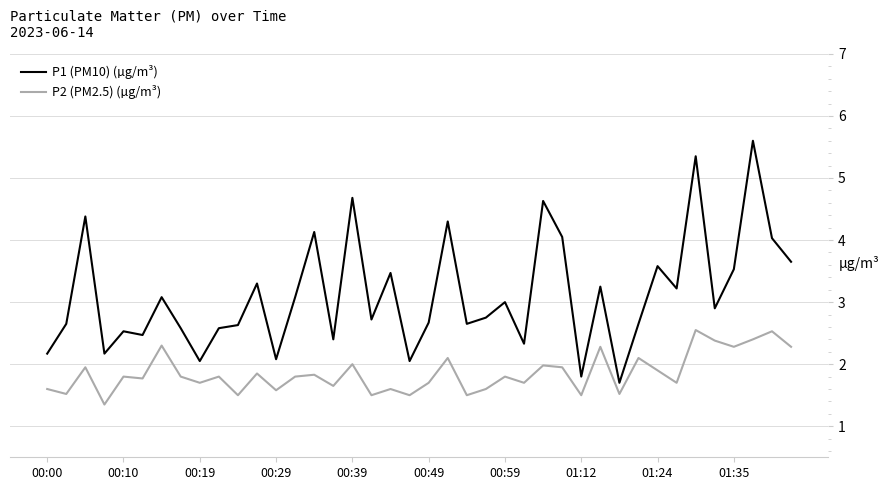

List the series in order of their overall mean, highest first.

P1 (PM10) (µg/m³), P2 (PM2.5) (µg/m³)